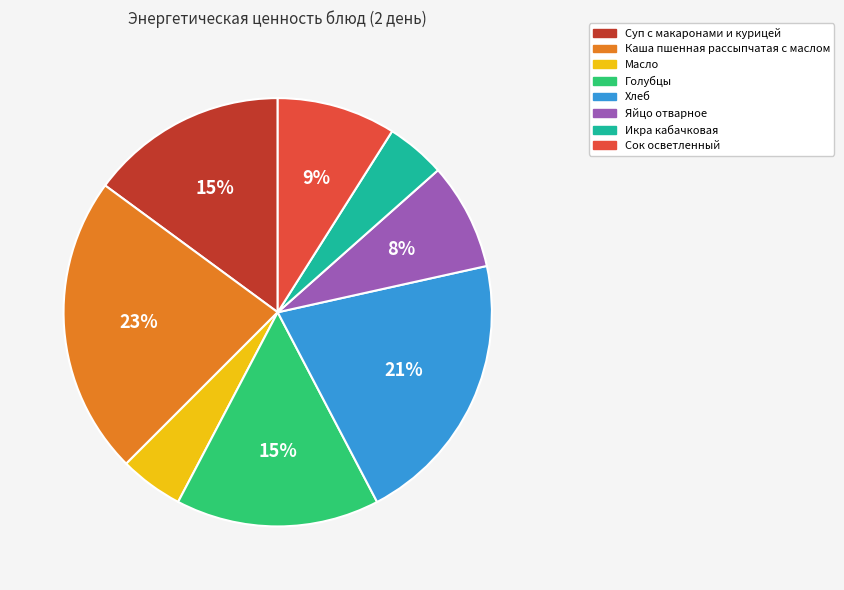

What percentage is the Каша пшенная рассыпчатая с маслом slice, to the nearest percent?

23%